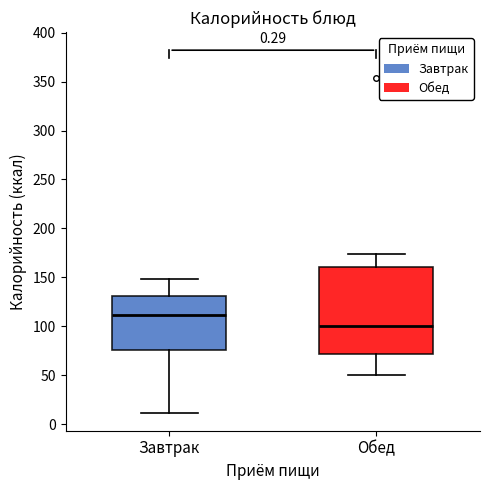

Reading left to right, read every box against the y-axis: the position of its median line, the range the box covers, and the ends of its whiskers. The values are not printed on the chart, so give them approximately, as read against the axis.

Завтрак: median 110, box 75 to 130, whiskers 10 to 150
Обед: median 100, box 70 to 160, whiskers 50 to 175